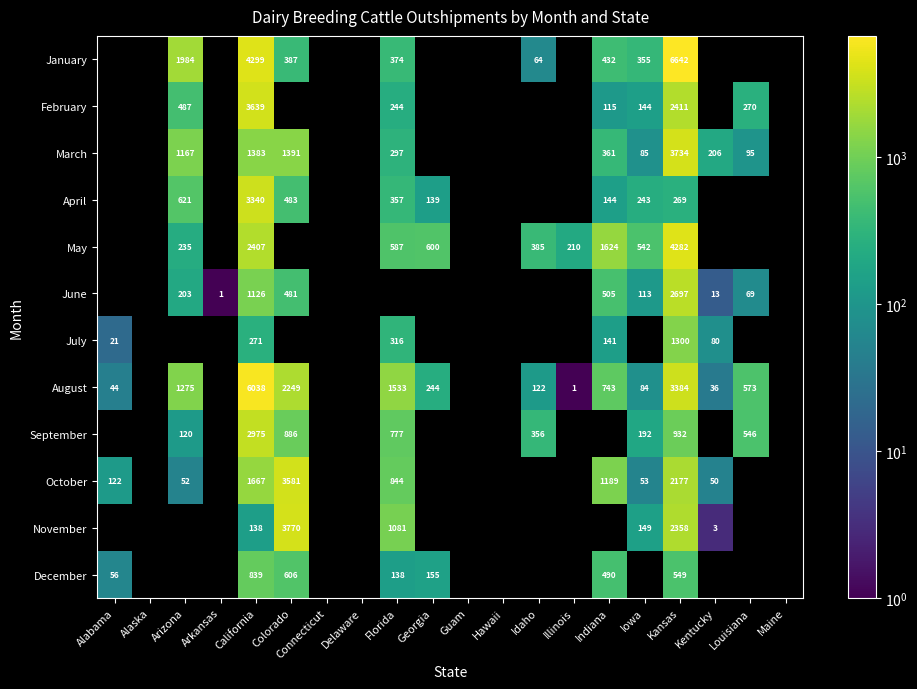

True or false: May has a value of 3841.5 at California.

False